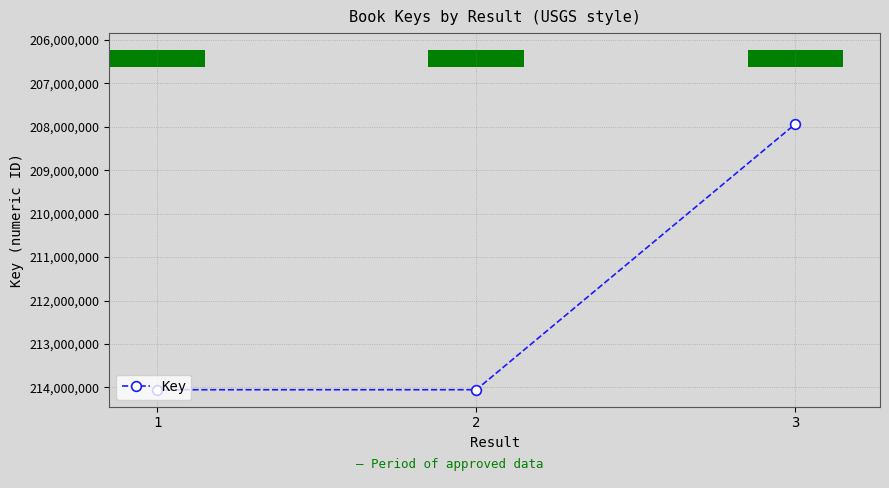

What is the sum of all values?

636042186